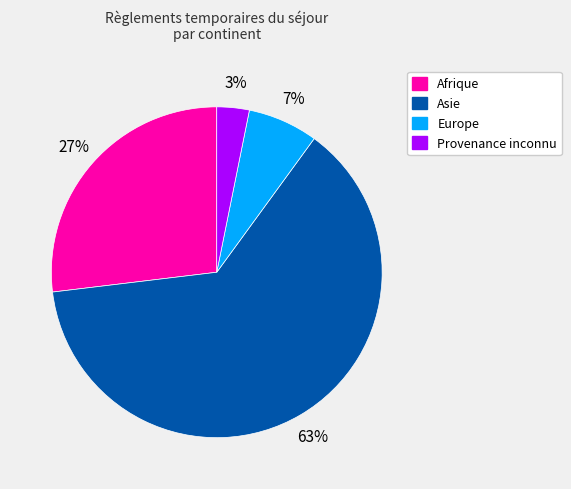

Rank the categories by value from lowest to highest.

Provenance inconnu, Europe, Afrique, Asie